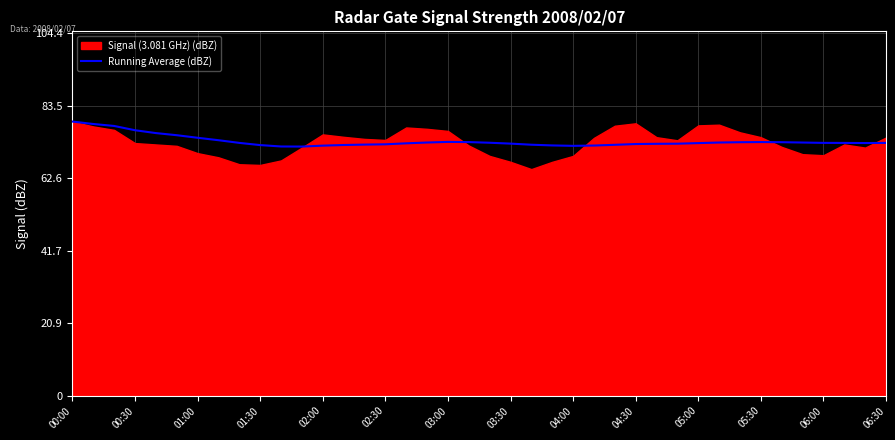

Reading right to left, extract all data points from this chart.

72.8	72.8	72.8	72.9	73.0	73.1	73.1	73.0	73.0	72.8	72.6	72.6	72.5	72.3	72.1	72.0	72.1	72.3	72.6	72.9	73.1	73.1	73.0	72.7	72.4	72.4	72.2	72.1	71.8	71.8	72.2	72.9	73.6	74.3	75.1	75.7	76.5	77.7	78.3	79.0